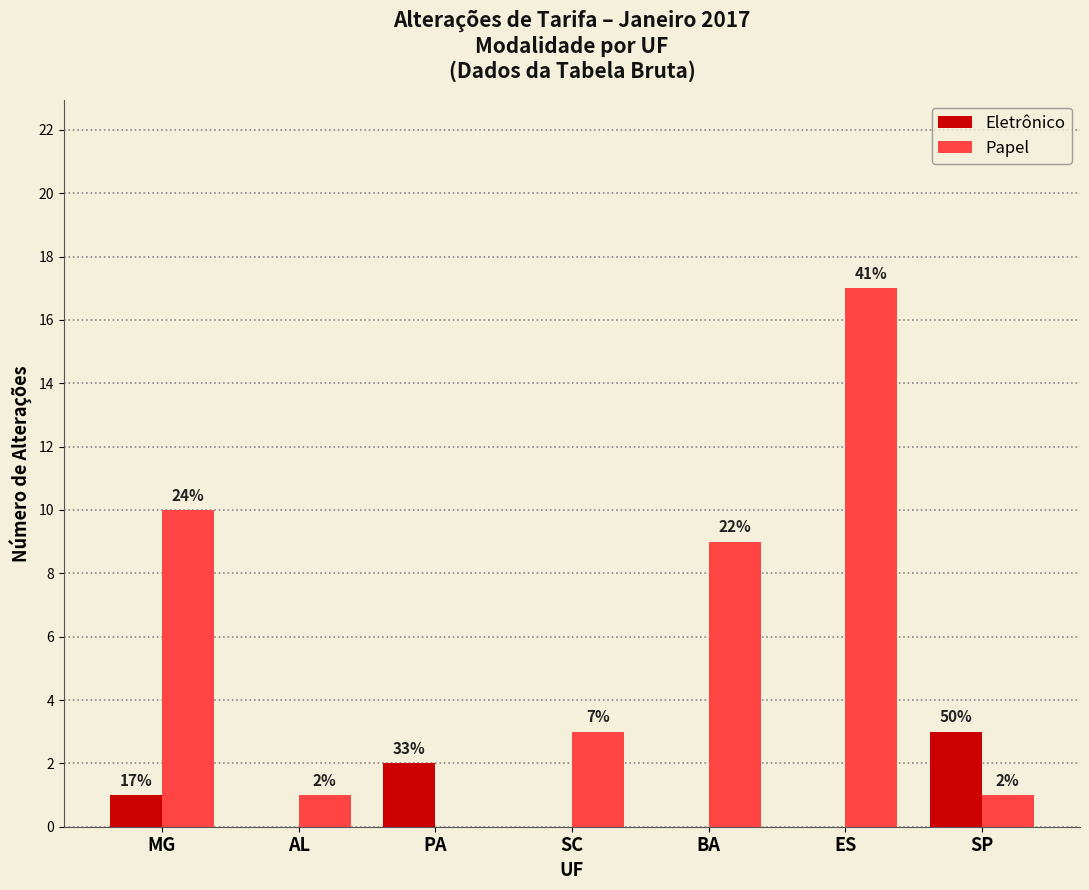

Are the bars grouped side by side (vs. stacked)?

Yes